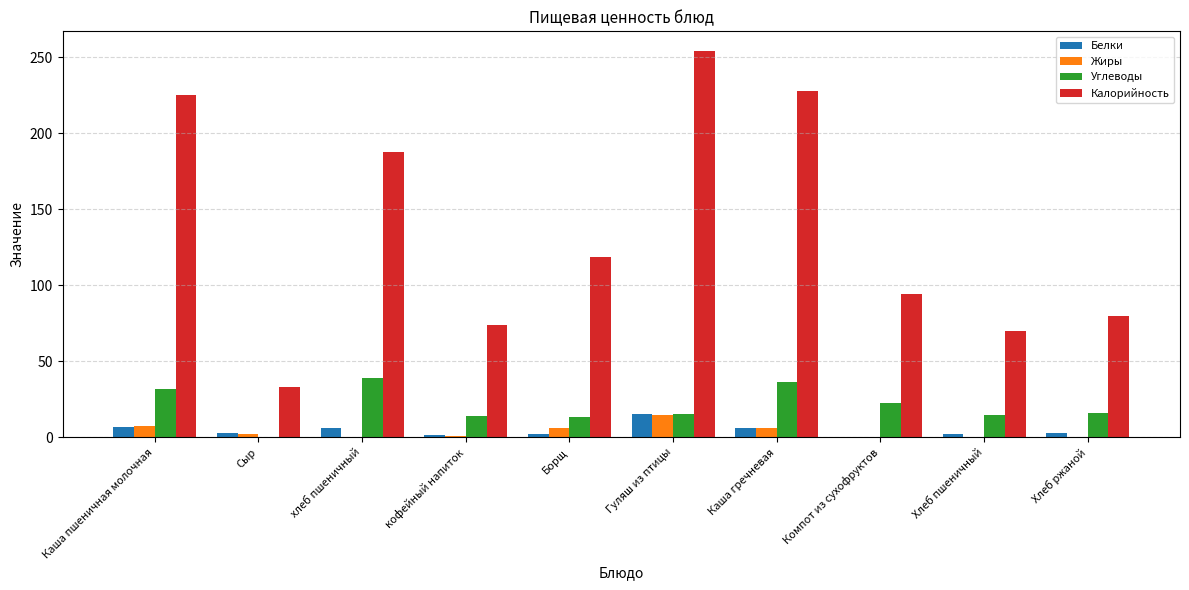

What is the difference between the Белки values at Каша гречневая and хлеб пшеничный?

0.5